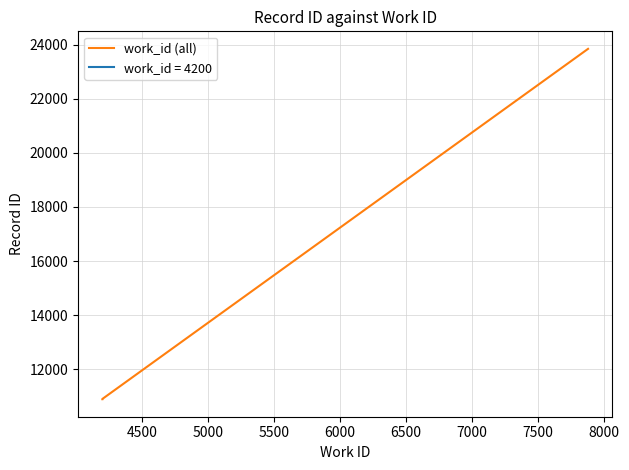

At which label does the data first exceed 10897?

6500